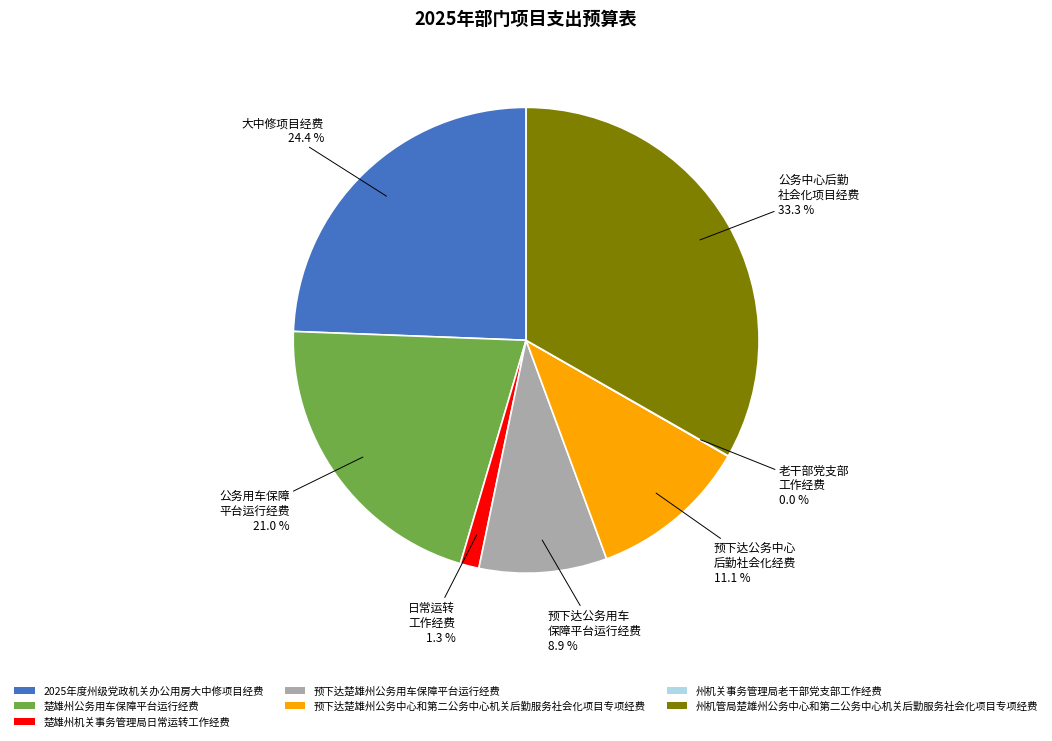

Which slice is the largest?

州机管局楚雄州公务中心和第二公务中心机关后勤服务社会化项目专项经费